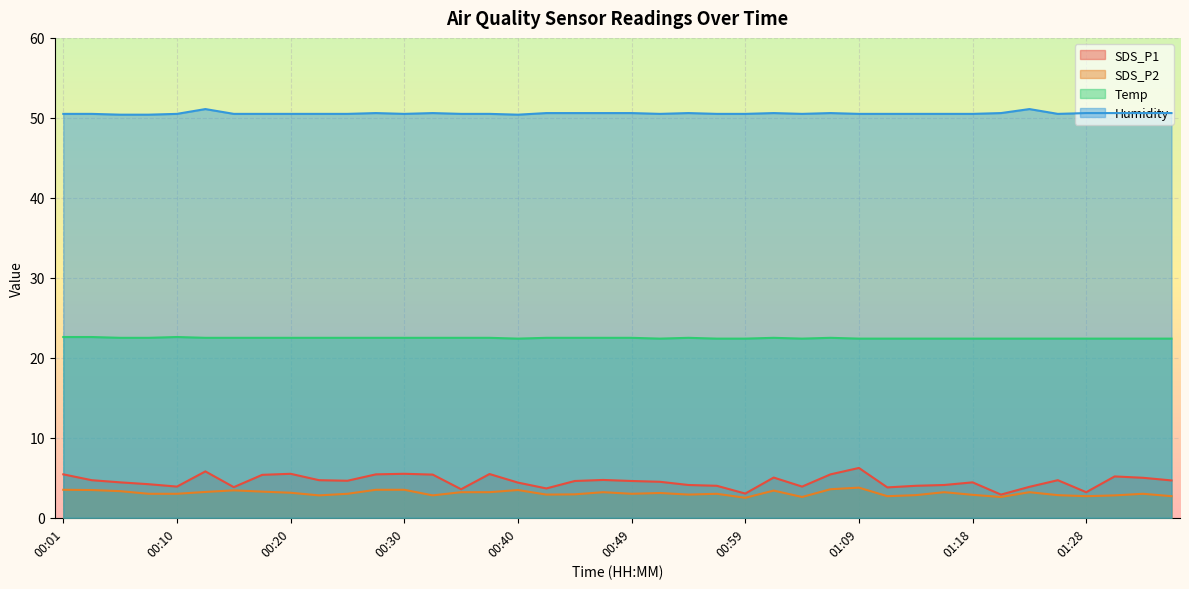

How many series are shown in this chart?

4